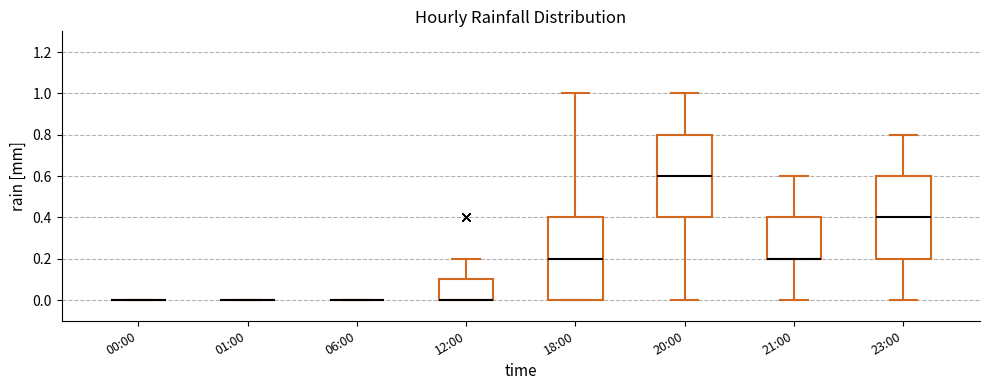

Reading left to right, transcribe this box plot: for each box, give where its median line is, the range the box spans, and where its two whiskers end, as read against the y-axis. The values are not printed on the chart, so give them approximately, as read against the axis.

00:00: box collapsed to a line at 0.0, whiskers 0.0 to 0.0
01:00: box collapsed to a line at 0.0, whiskers 0.0 to 0.0
06:00: box collapsed to a line at 0.0, whiskers 0.0 to 0.0
12:00: median 0.0 (drawn on the box's lower edge), box 0.0 to 0.1, whiskers 0.0 to 0.2
18:00: median 0.2, box 0.0 to 0.4, whiskers 0.0 to 1.0
20:00: median 0.6, box 0.4 to 0.8, whiskers 0.0 to 1.0
21:00: median 0.2 (drawn on the box's lower edge), box 0.2 to 0.4, whiskers 0.0 to 0.6
23:00: median 0.4, box 0.2 to 0.6, whiskers 0.0 to 0.8